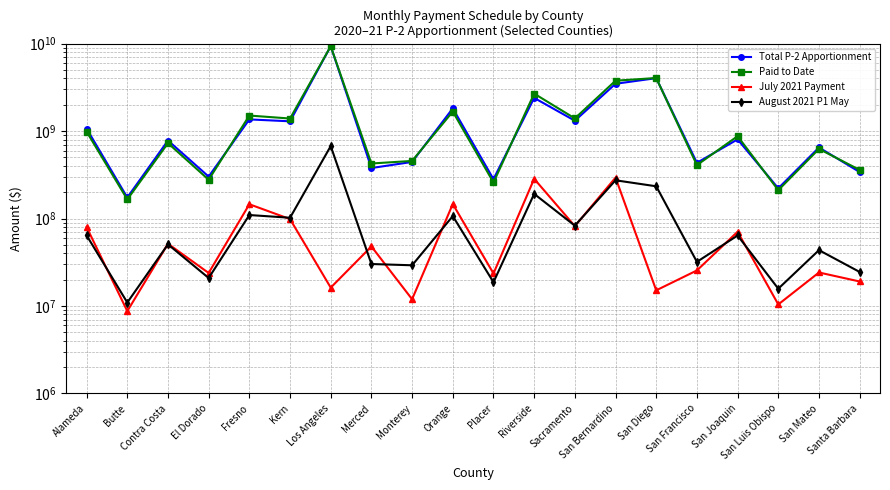

At how many categories does at least one series exceed 7628791007?

1